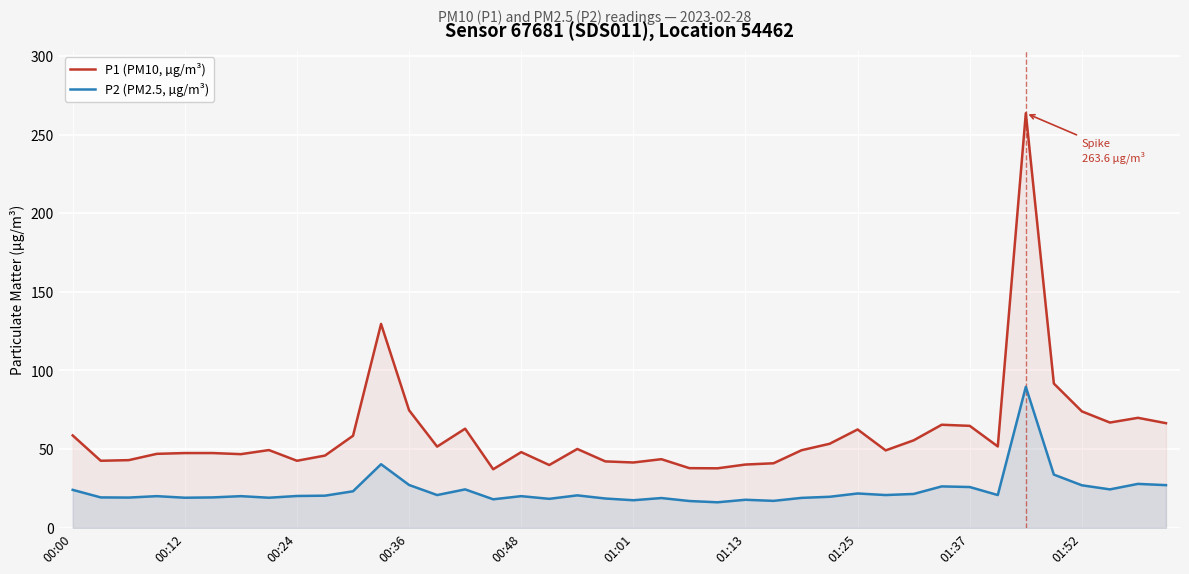

What is the value of the P2 (PM2.5, µg/m³) point at the 7th from the left?

20.1